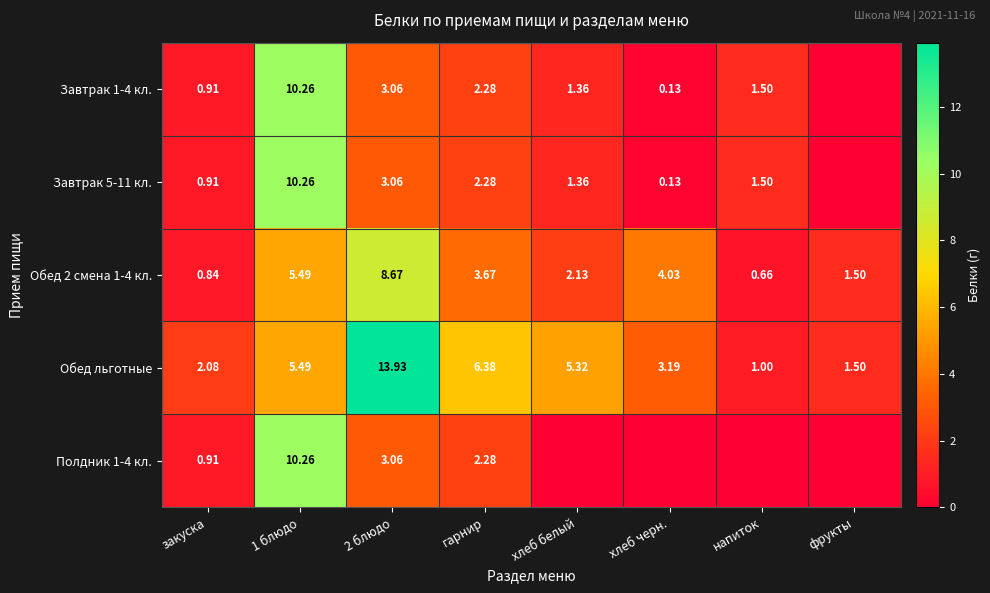

Is the value of Обед льготные at фрукты greater than the value of Завтрак 5-11 кл. at 1 блюдо?

No